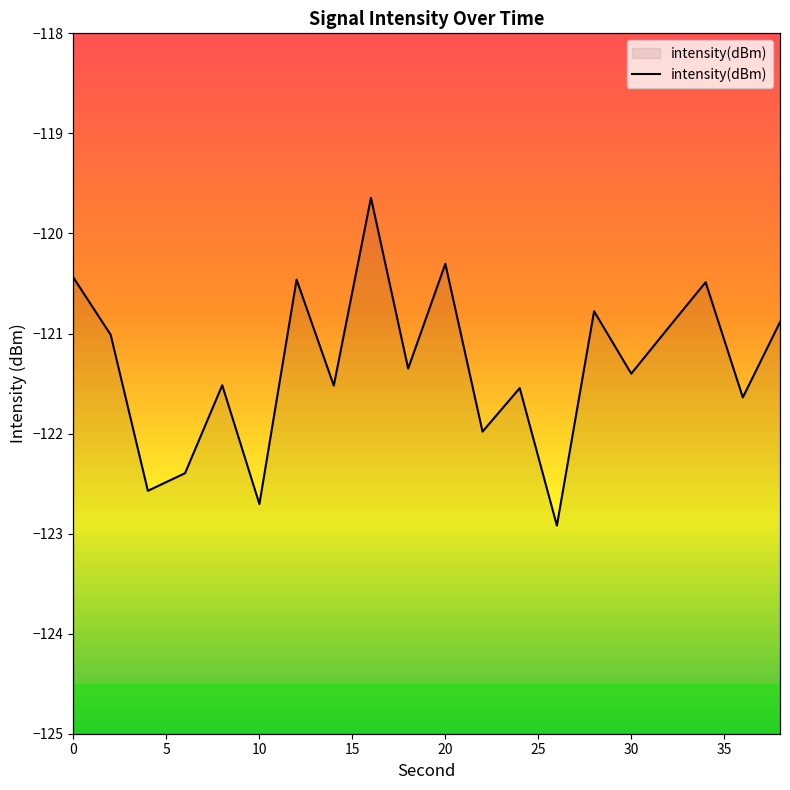

Which category has the lowest value across all series?

26